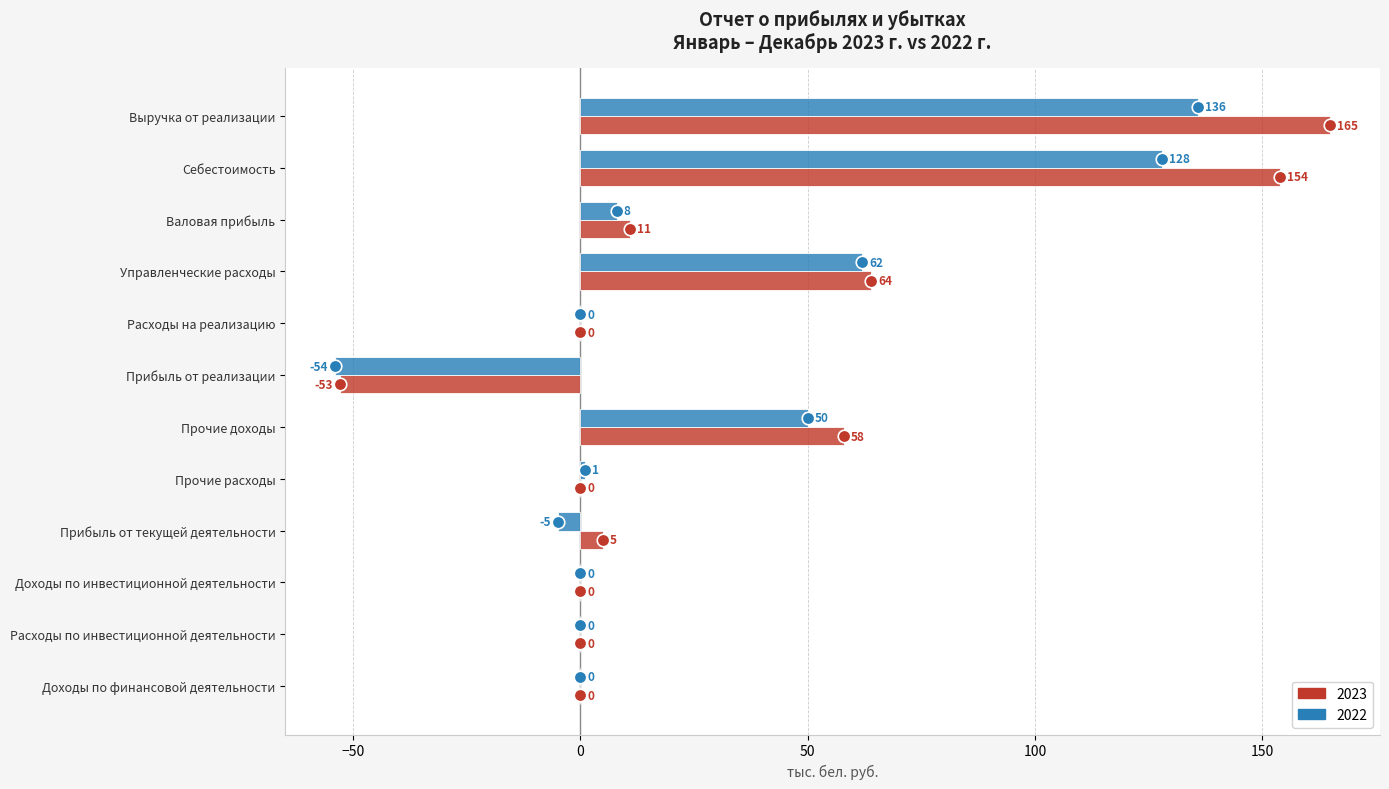

The value of 2022 at Выручка от реализации is 136. True or false?

True